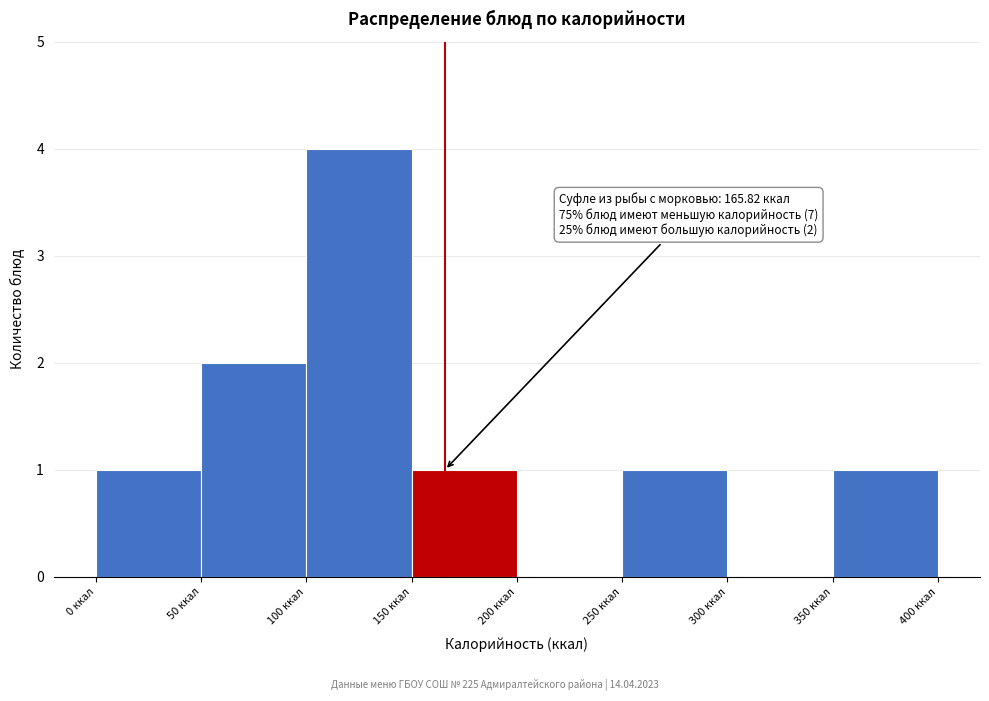

Which range on the x-axis has the tallest bar?

100 to 150